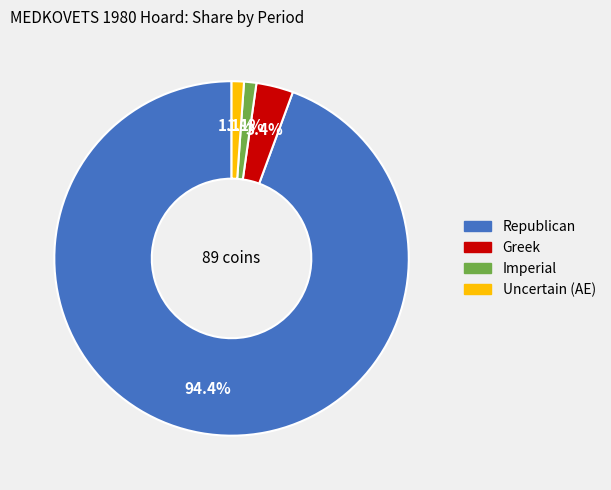

The Republican slice represents 80% of the pie. True or false?

False